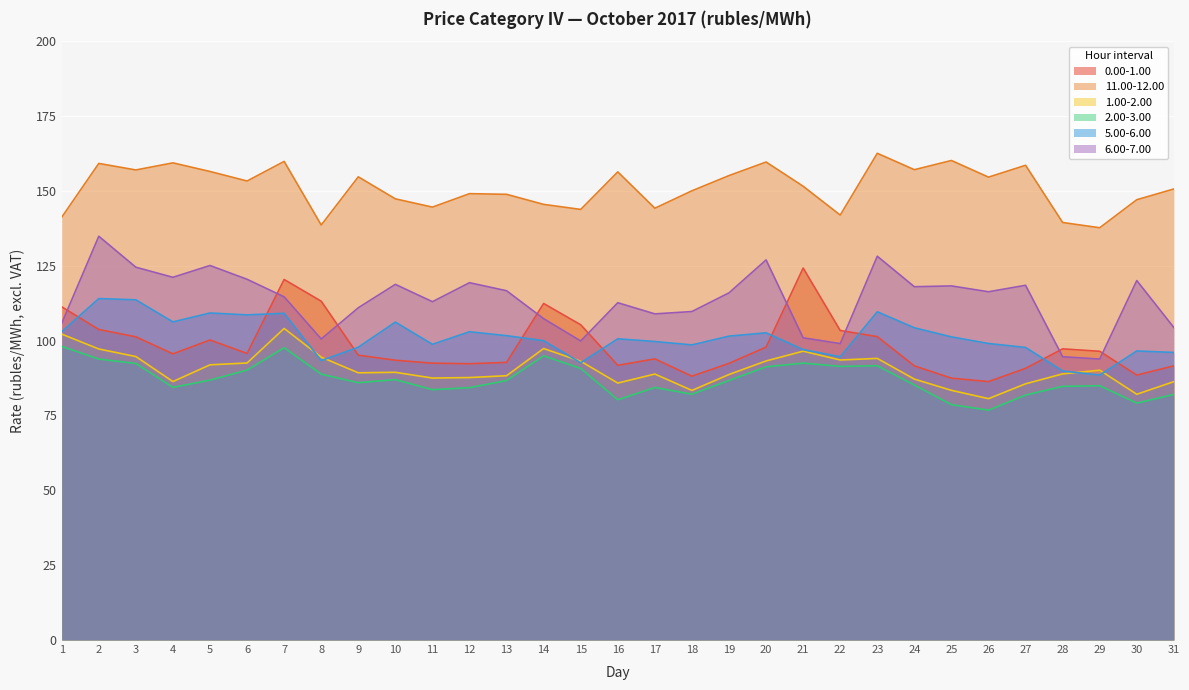

Which series changed the most between 12 and 29?

6.00-7.00